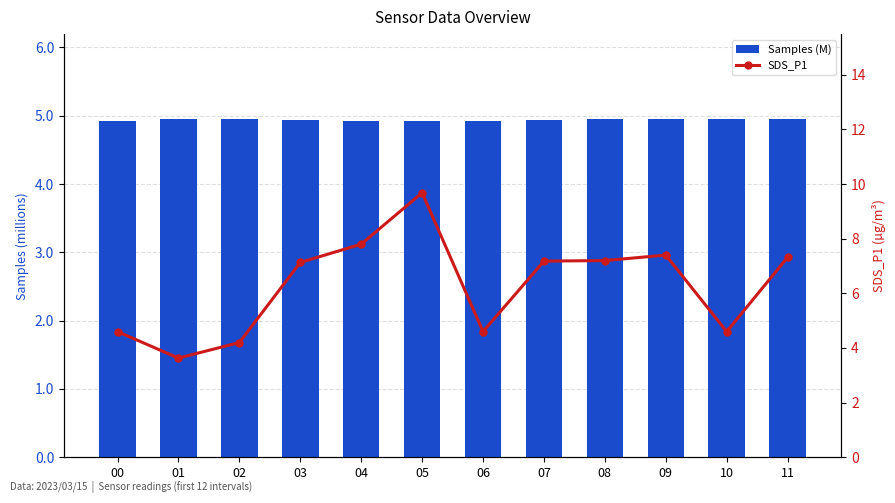

What is the approximate value of SDS_P1 at 10?

4.6